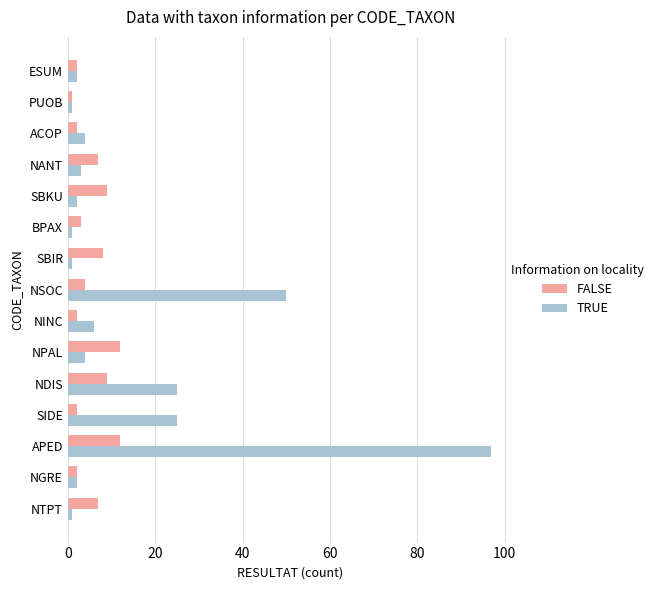

At which label is TRUE closest to 49?

NSOC